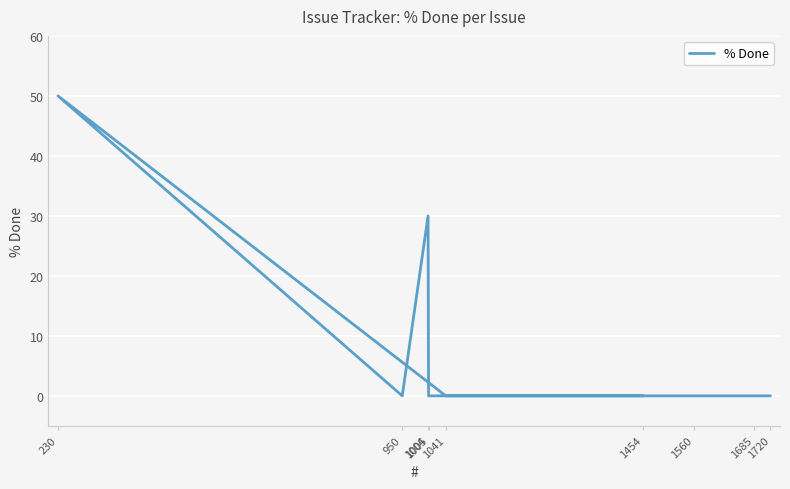

Where is the data nearest to the value 25?

1004